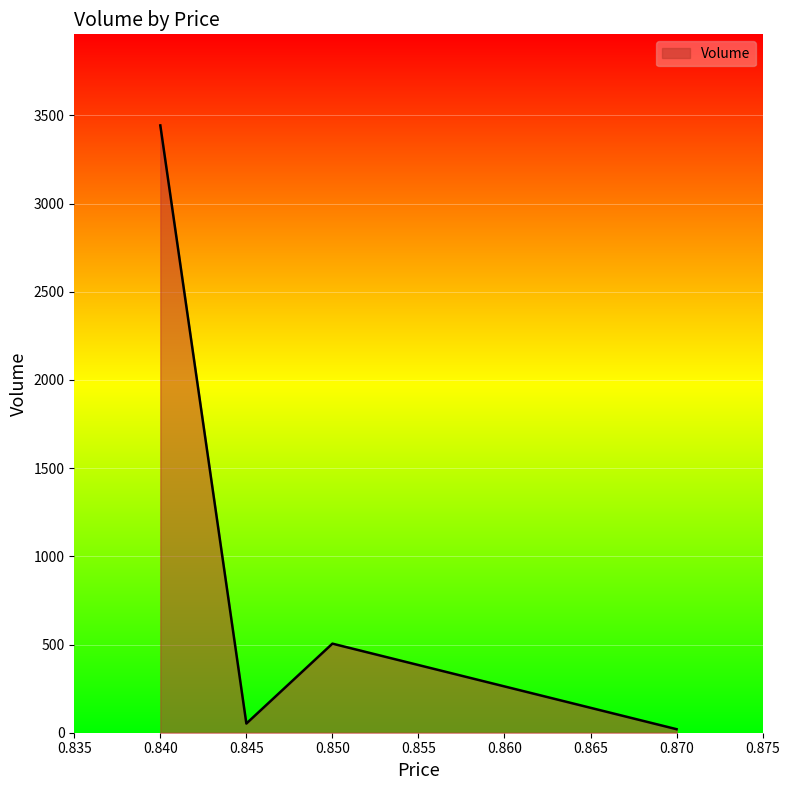

Does the chart display data point markers on the line(s)?

No